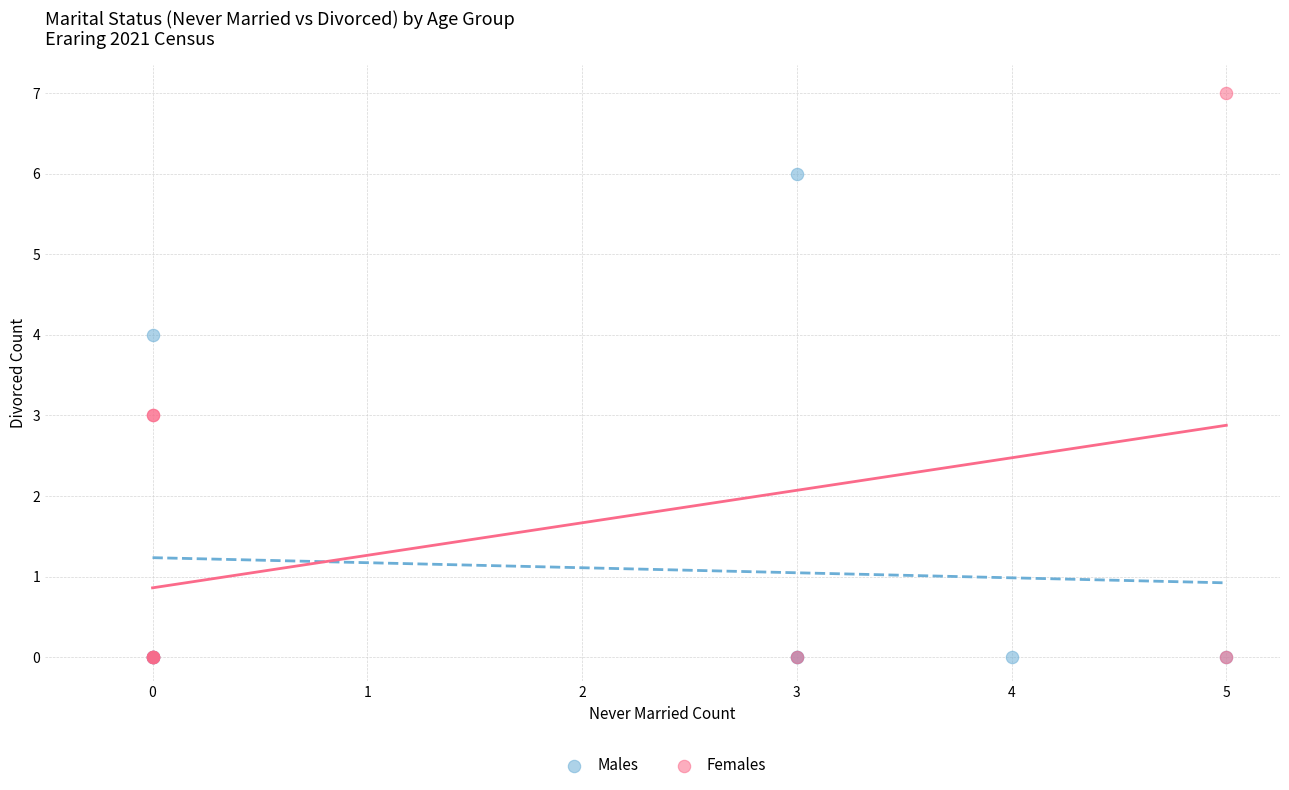

Which series has the largest Y range (max minus min)?

Females